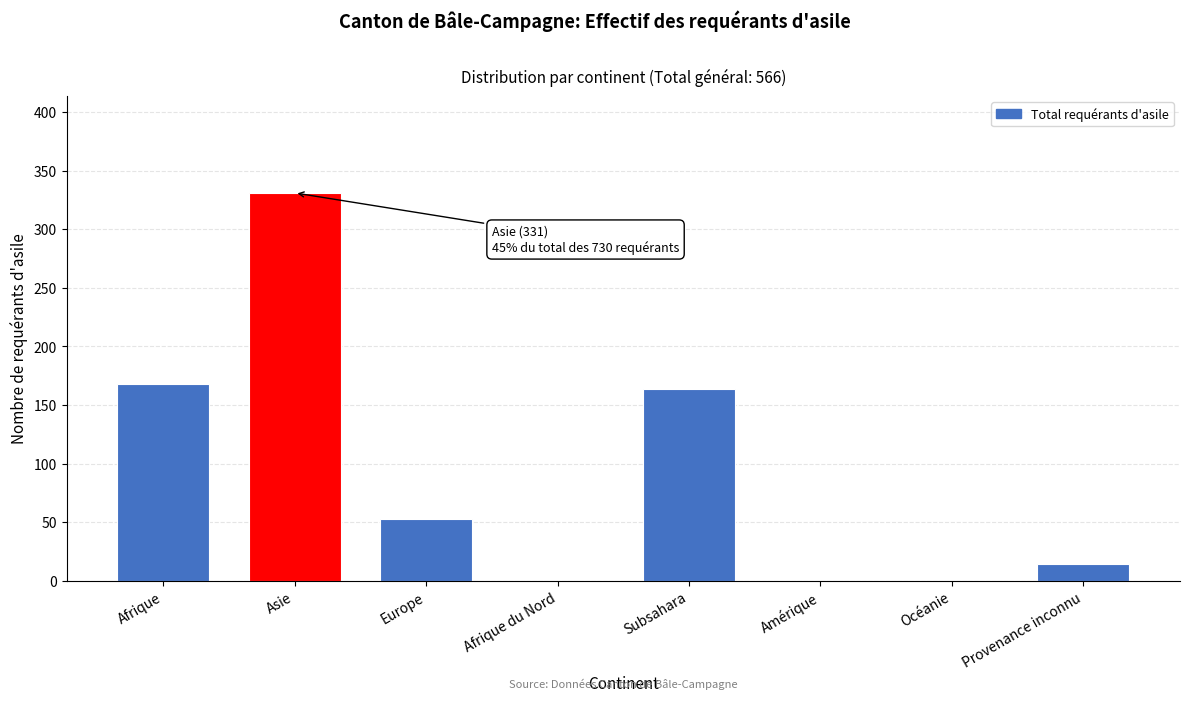

Reading right to left, extract all data points from this chart.

Provenance inconnu=14	Océanie=0	Amérique=0	Subsahara=164	Afrique du Nord=0	Europe=53	Asie=331	Afrique=168